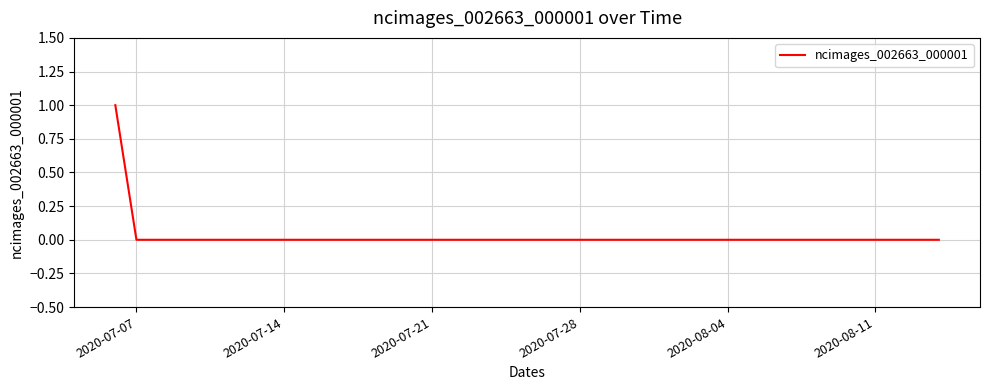

How many lines are shown in the chart?

1